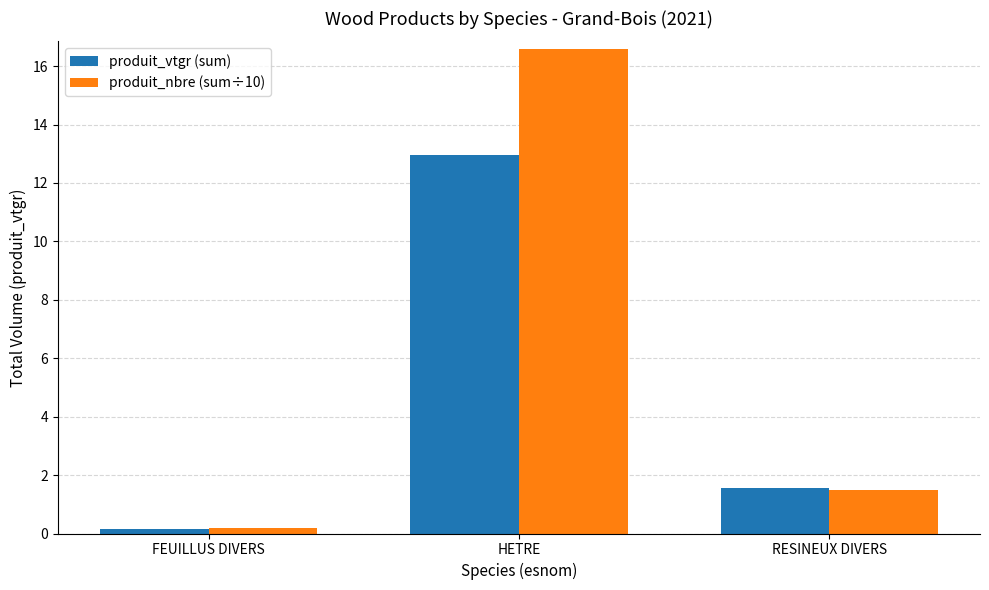

What is the value of the produit_nbre (sum÷10) bar at the 2nd from the left?

16.6